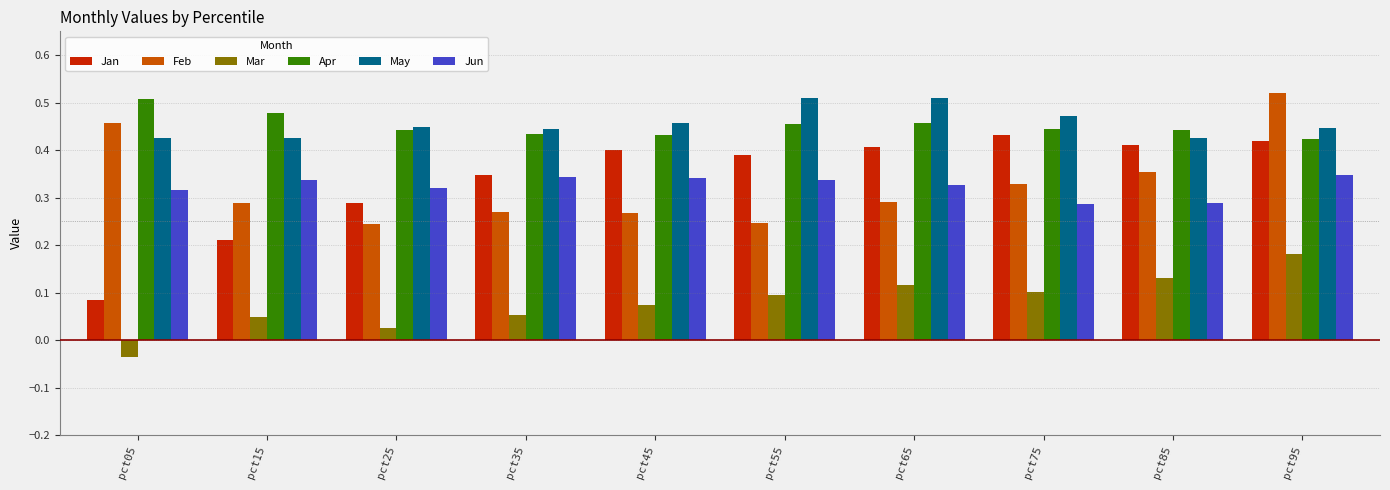

Are the bars horizontal?

No